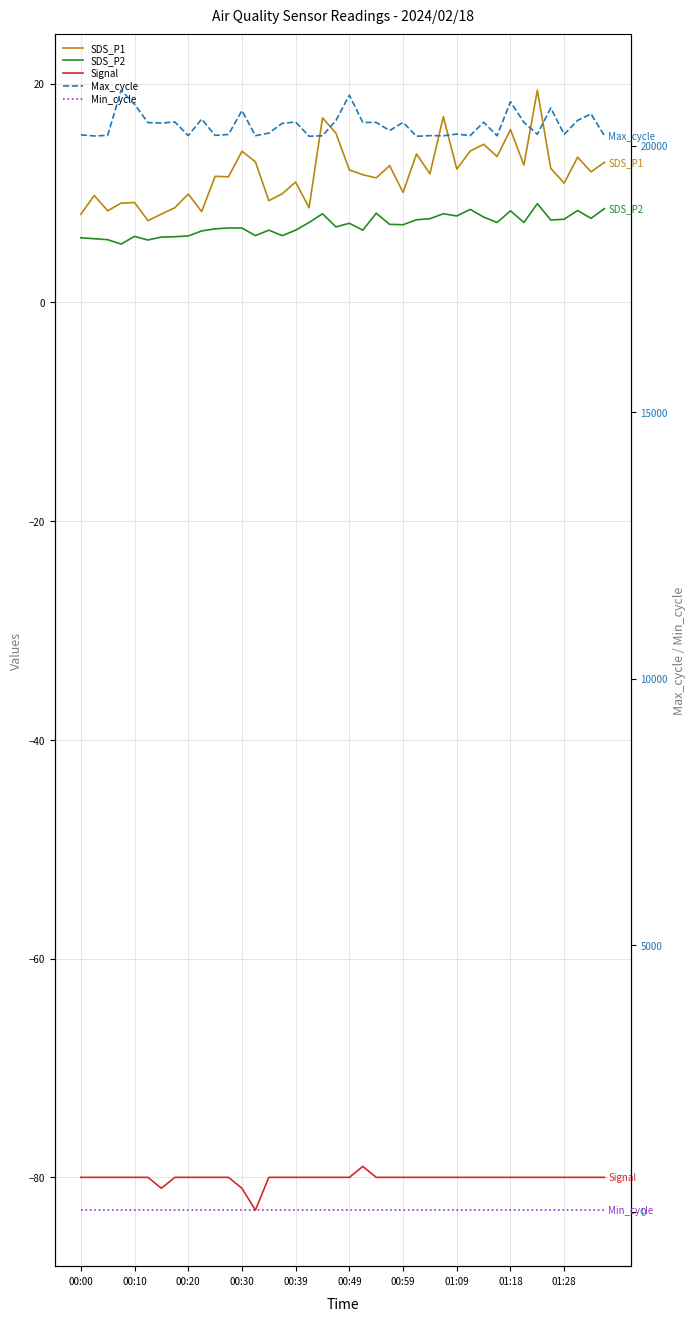

Which series changed the most between 31 and 38?

Max_cycle